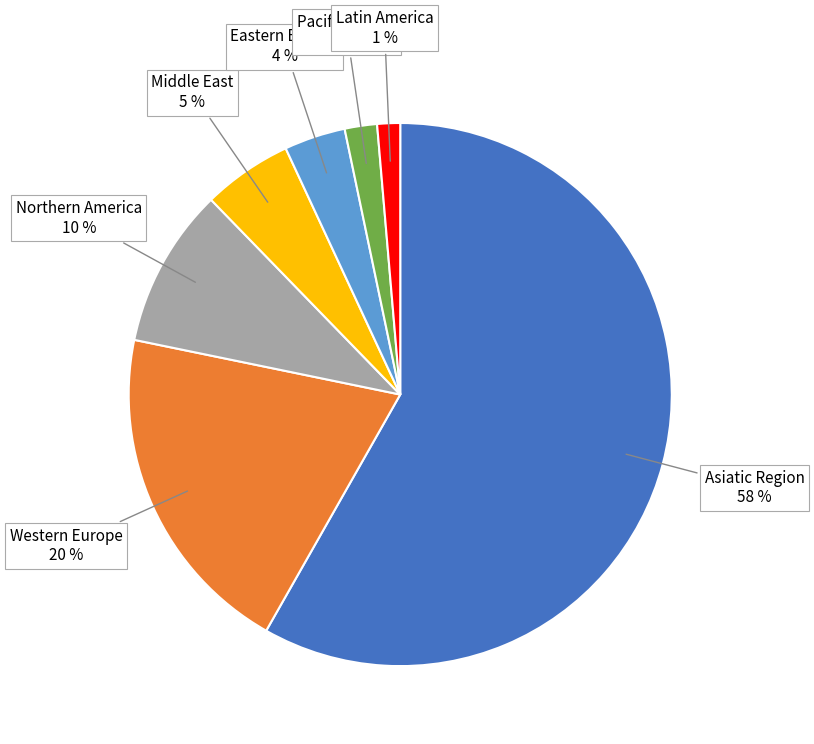

To the nearest percent, what is the difference between the largest and smallest slice percentages?

57%